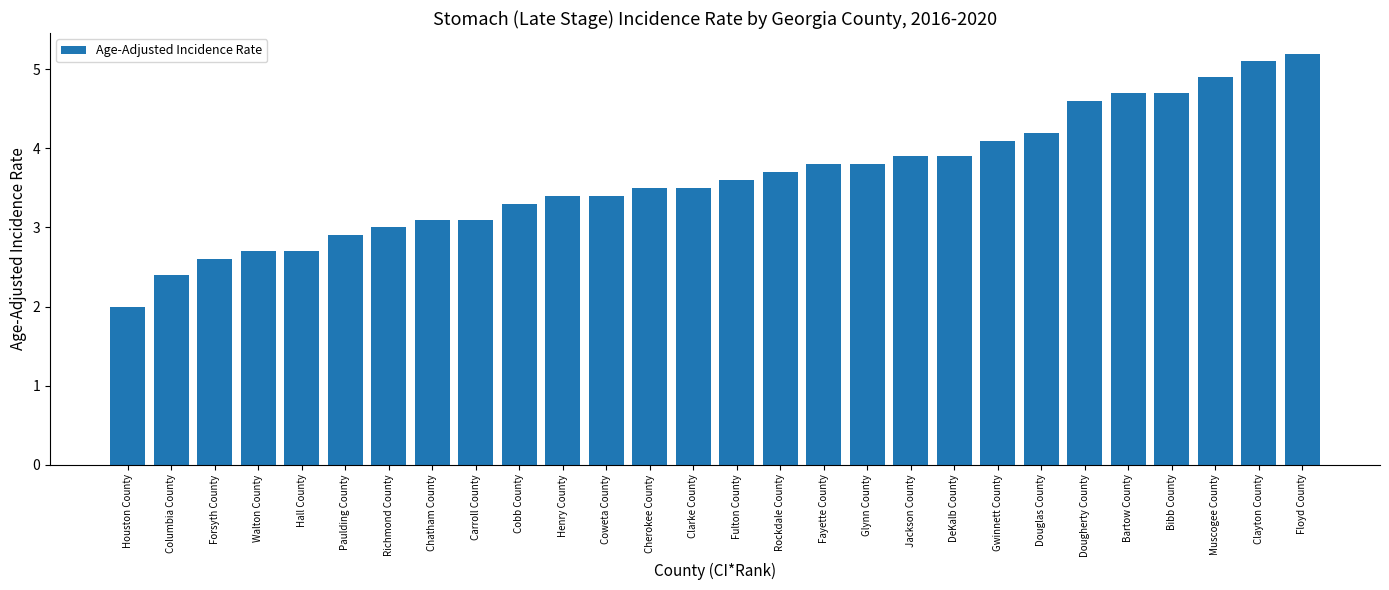

What is the ratio of the value at Gwinnett County to the value at Clayton County?

0.8